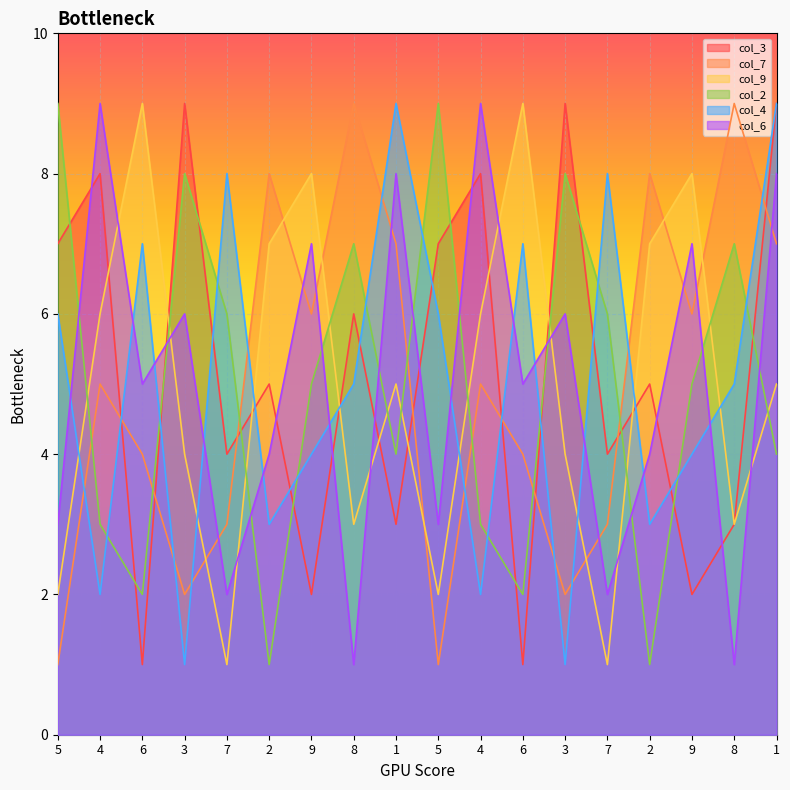

Does the chart display data point markers on the line(s)?

No